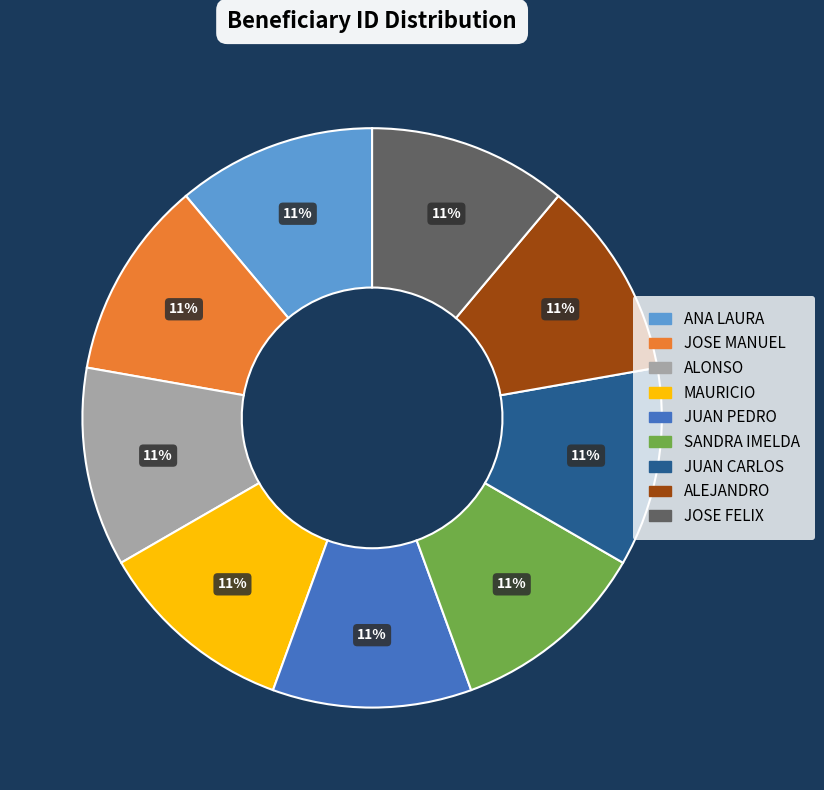

Does JOSE FELIX represent more than half of the total?

No